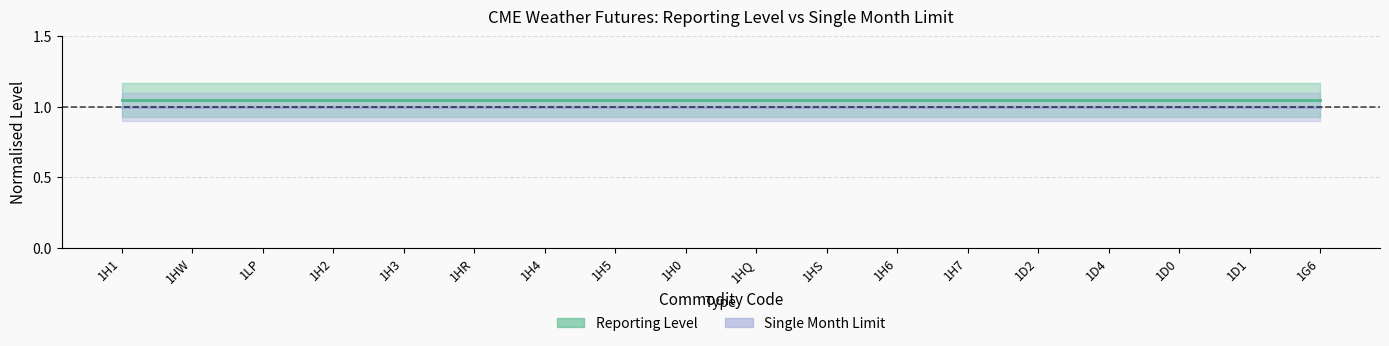

Which series has the widest spread of values?

Reporting Level